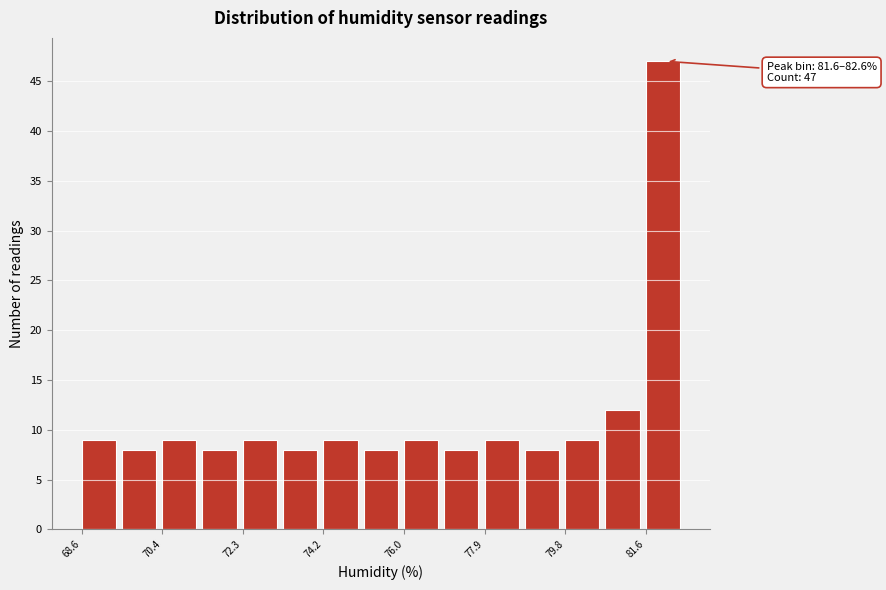

Over which range of the x-axis is the bar tallest?

81.6 to 82.6